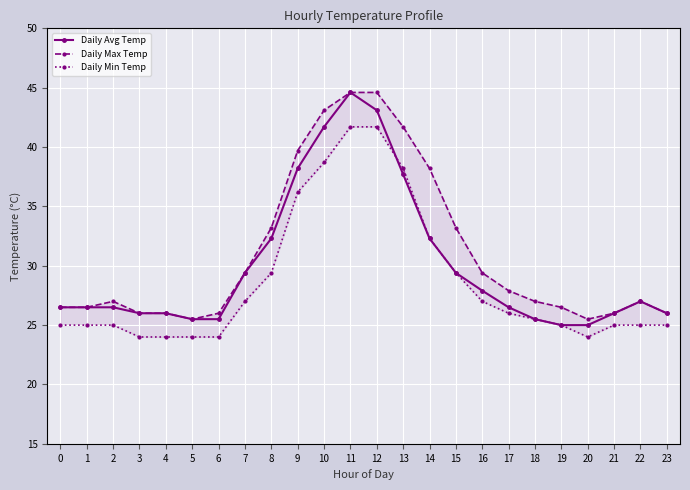

Where is the first local minimum for Daily Max Temp?

5